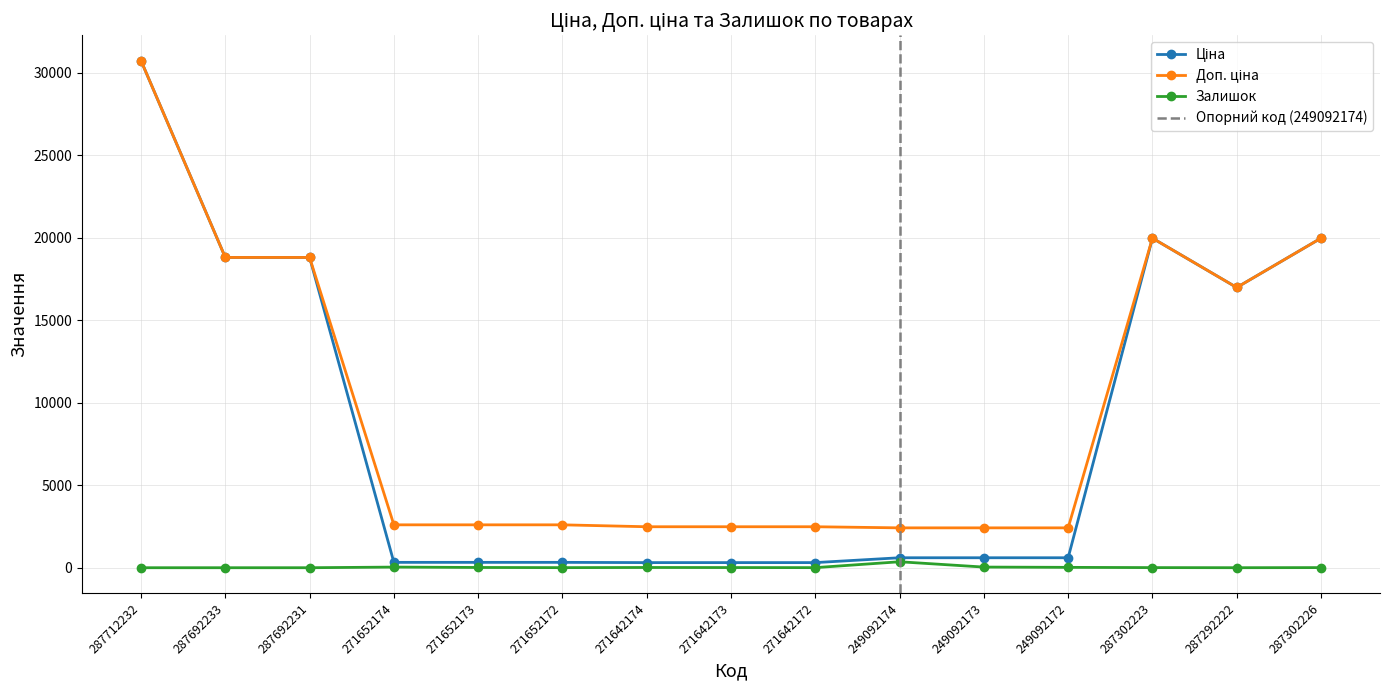

What is the label of the 14th point from the right?

287692233